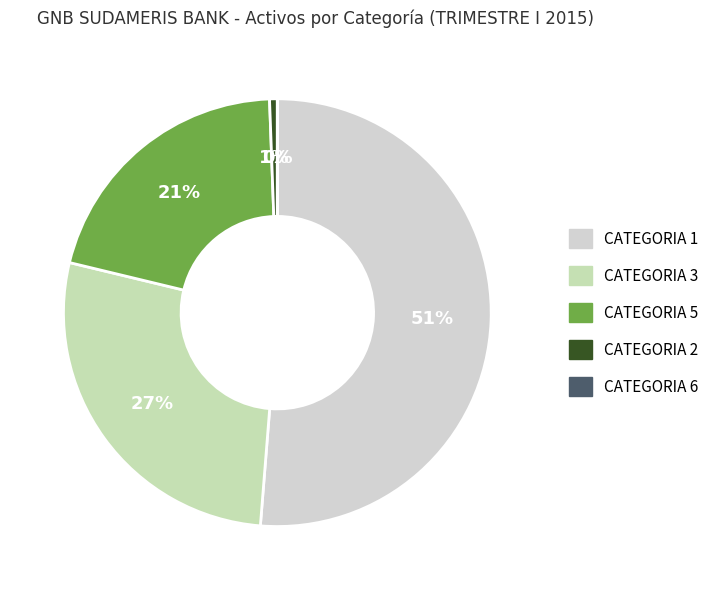

Between CATEGORIA 2 and CATEGORIA 5, which is larger?

CATEGORIA 5